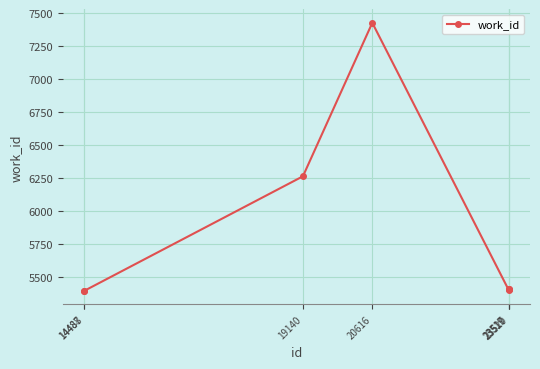

What is the sum of all values?

40702